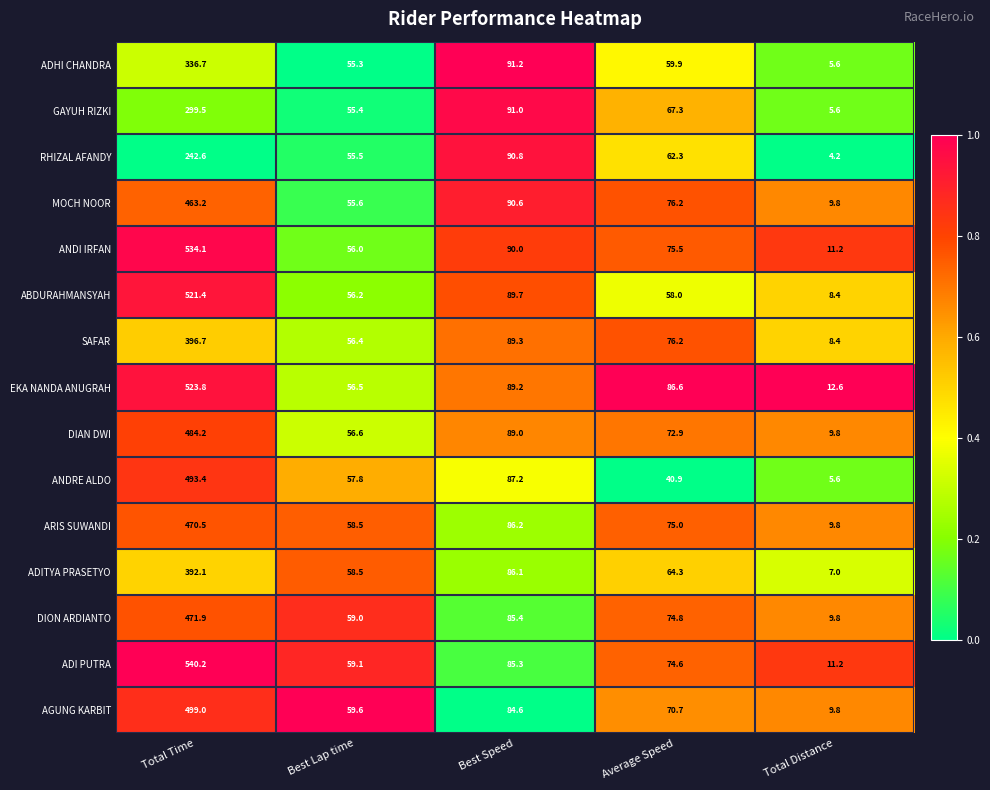

At which label does ADITYA PRASETYO first exceed 64?

Total Time